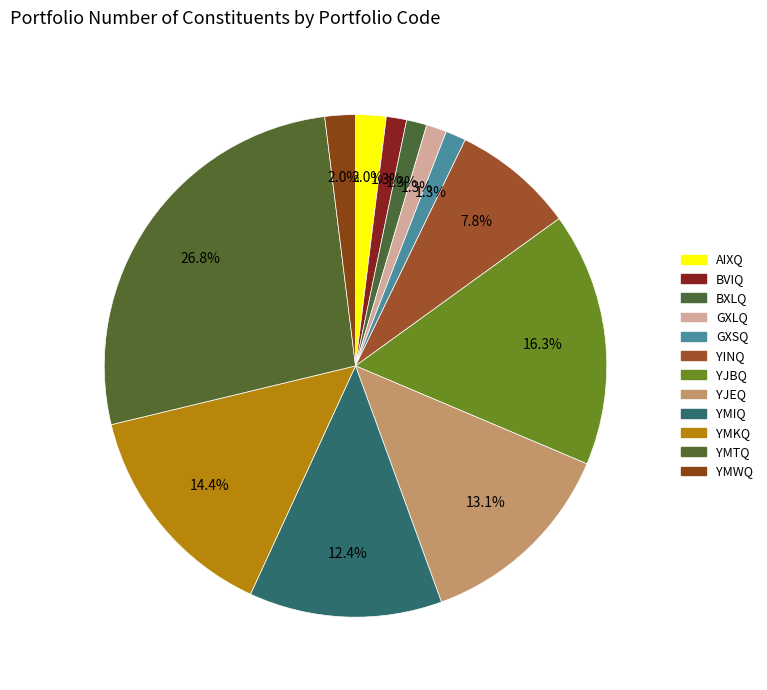

Is there a majority slice in this chart?

No